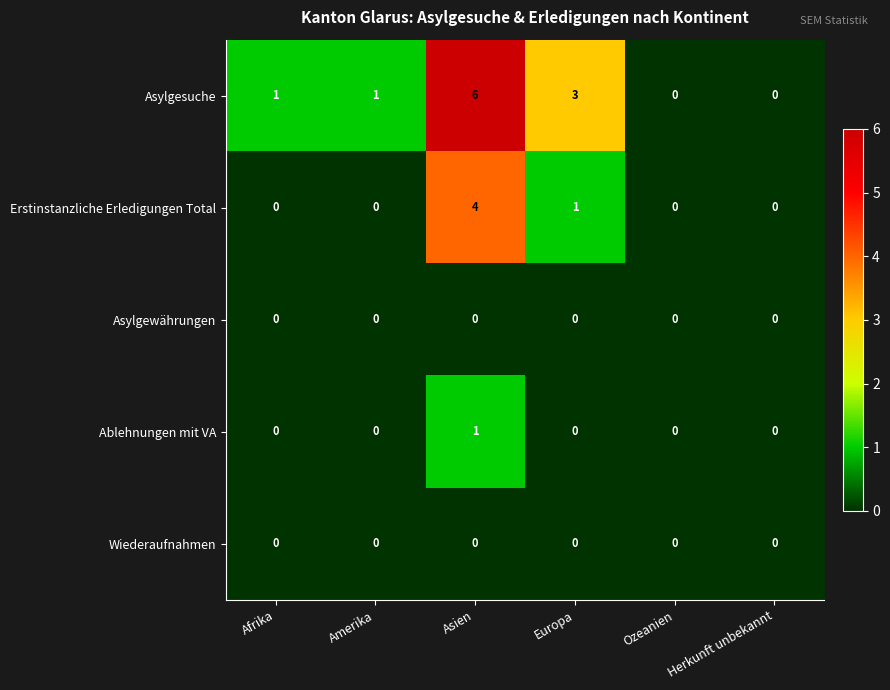

Between Amerika and Asien, which series saw the biggest shift?

Asylgesuche